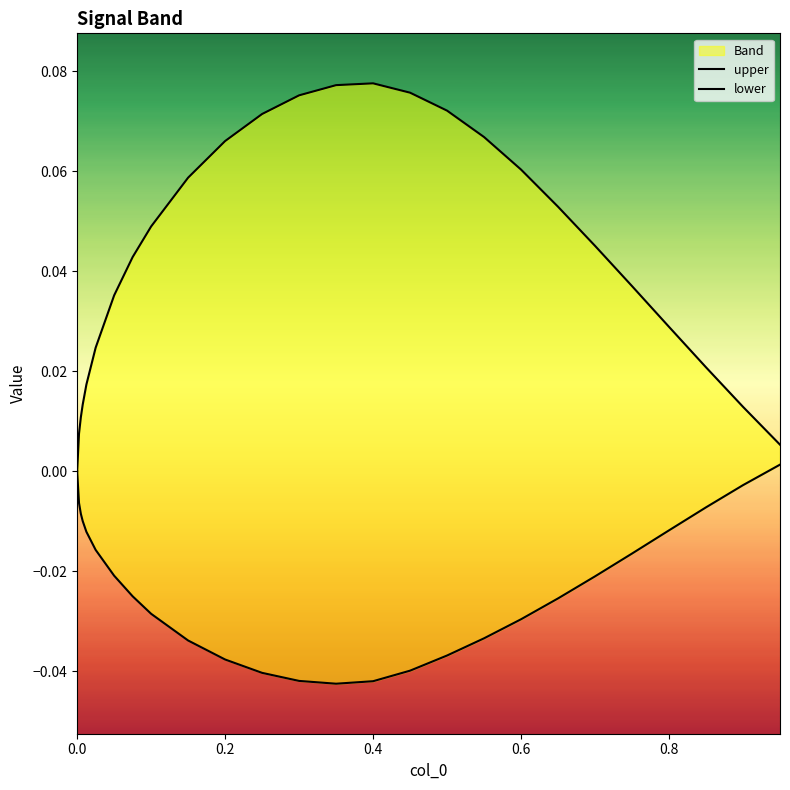

What are all the series names shown in the legend?

upper, lower